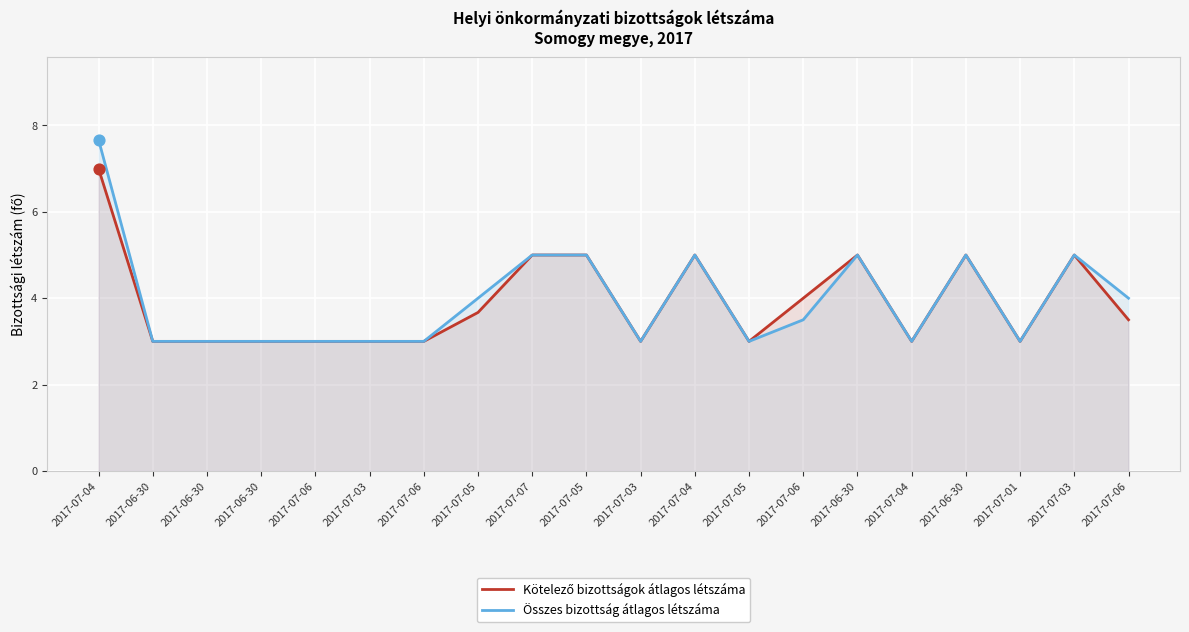

At which category is the sum across all series the highest?

2017-07-04